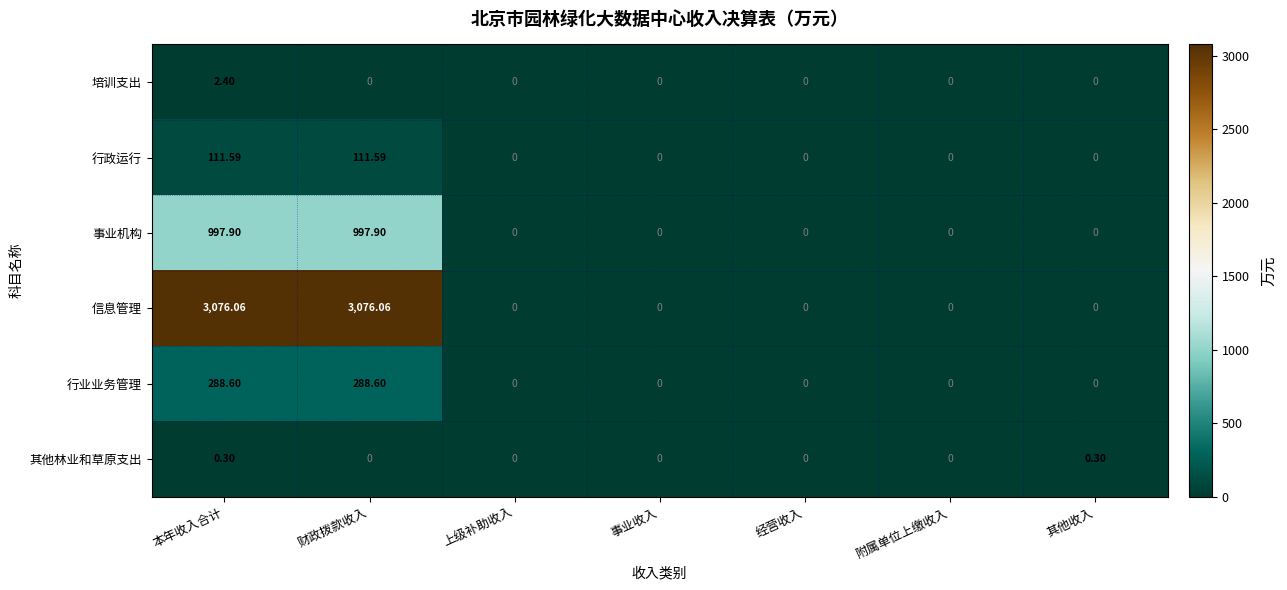

How many data points does each series have?

7